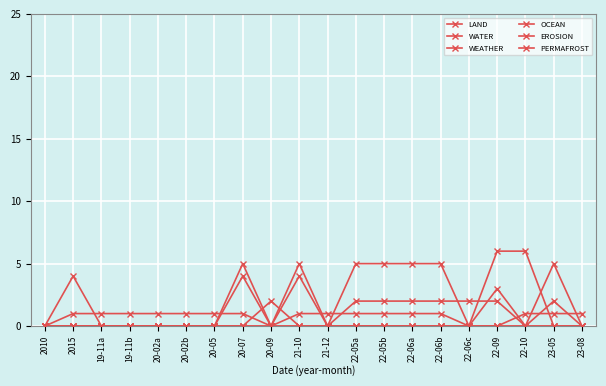

True or false: WEATHER has a value of 0 at 22-10.

True